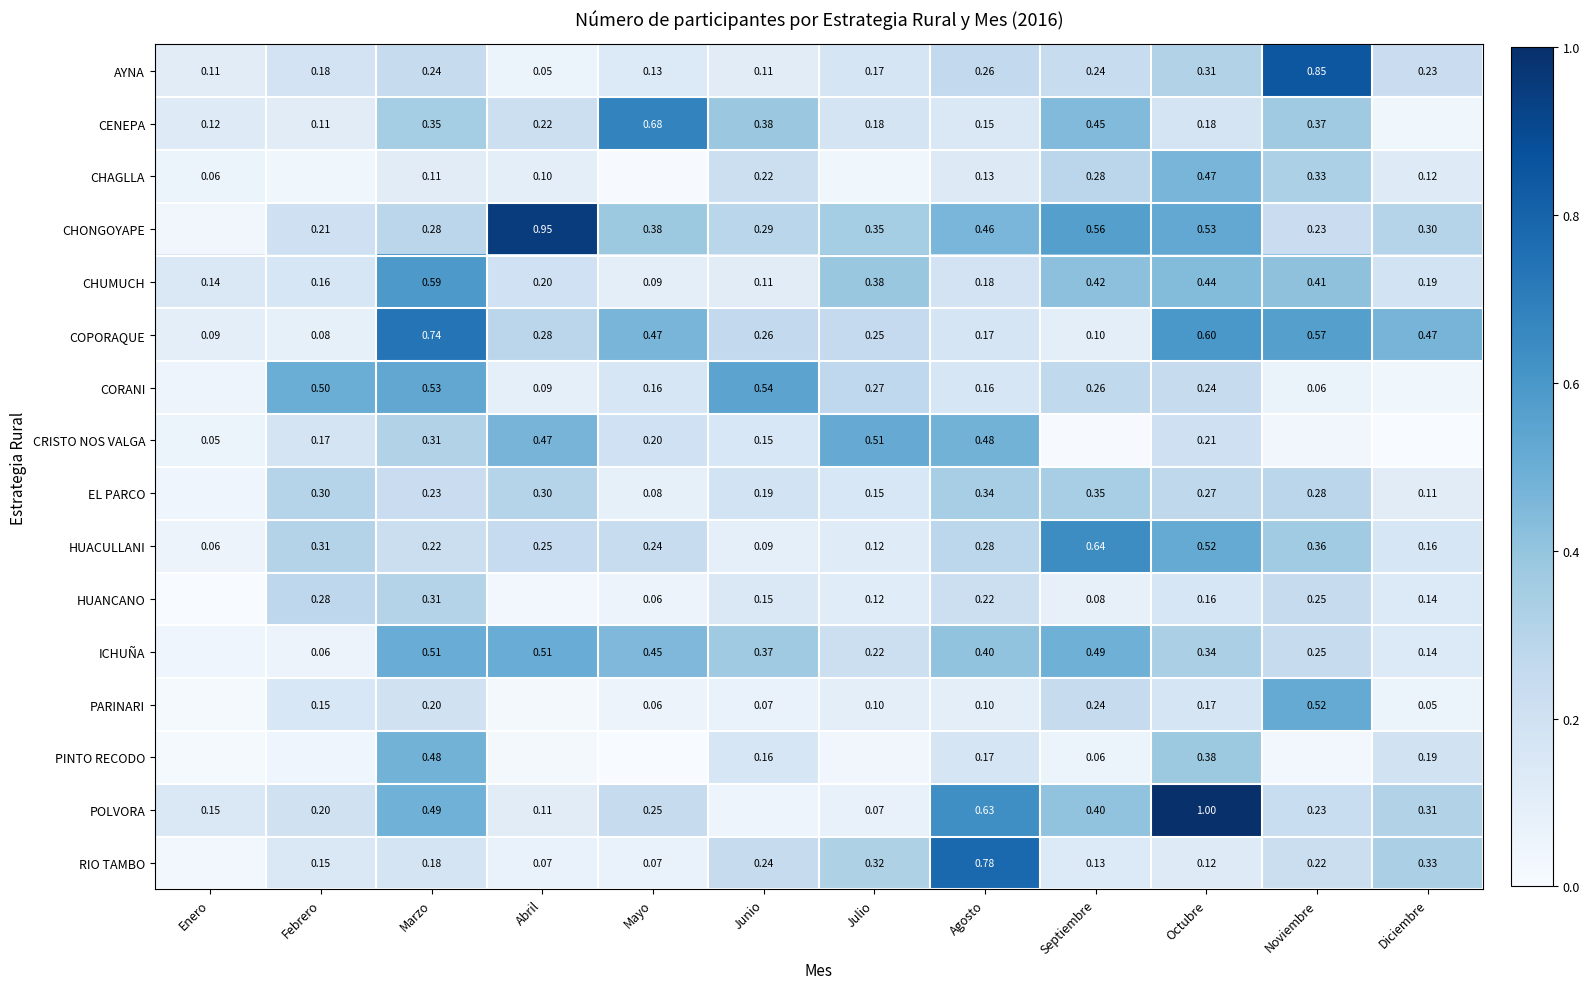

At which category is the sum across all series the highest?

Octubre